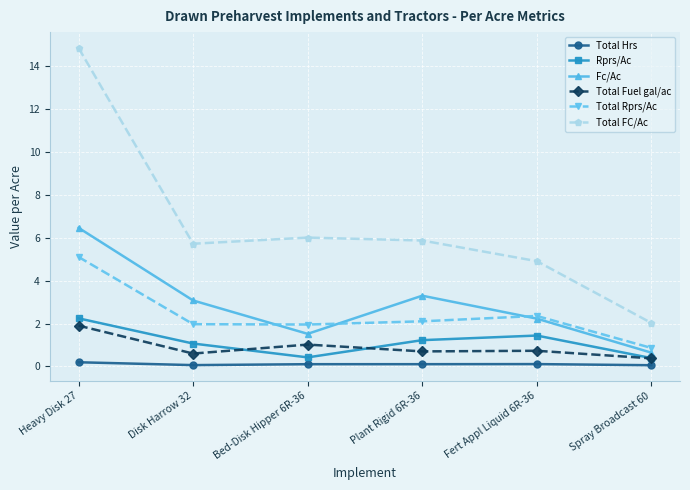

How many data points in Total FC/Ac are above 5?

4